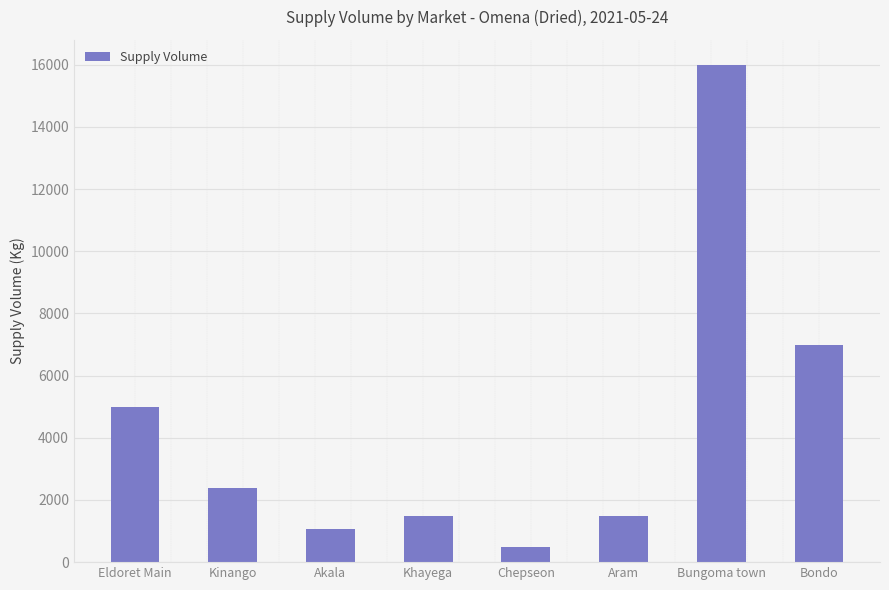

What is the change in value from Aram to Bondo?

+5500